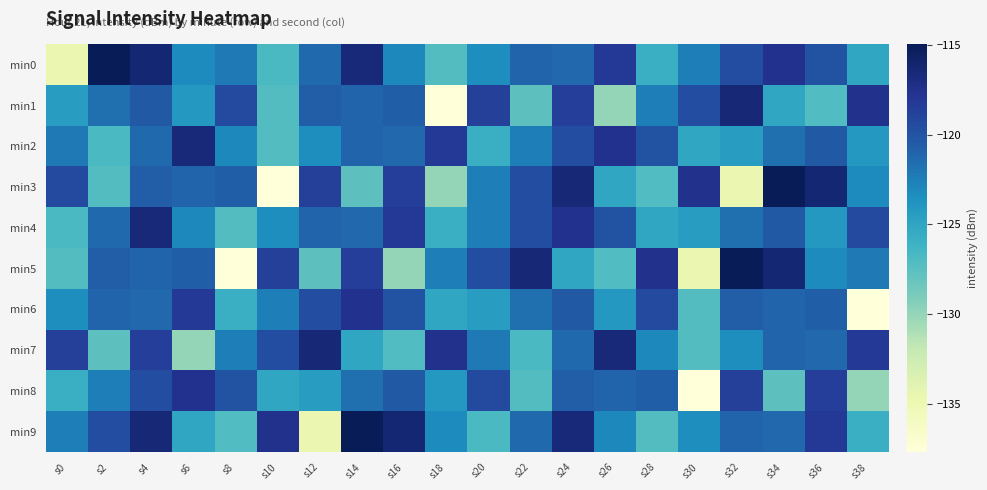

Reading left to right, extract all data points from this chart.

min0: s0=-134.7	s2=-115.0	s4=-116.3	s6=-123.2	s8=-122.2	s10=-126.8	s12=-121.4	s14=-116.6	s16=-123.0	s18=-127.1	s20=-123.4	s22=-121.0	s24=-121.2	s26=-118.1	s28=-125.9	s30=-122.4	s32=-119.5	s34=-117.6	s36=-119.9	s38=-125.2
min1: s0=-124.4	s2=-121.7	s4=-120.4	s6=-124.0	s8=-119.4	s10=-127.2	s12=-120.6	s14=-121.1	s16=-120.7	s18=-137.7	s20=-118.6	s22=-127.6	s24=-118.5	s26=-130.1	s28=-122.5	s30=-119.6	s32=-116.4	s34=-125.2	s36=-127.1	s38=-117.5
min2: s0=-122.2	s2=-126.8	s4=-121.4	s6=-116.6	s8=-123.0	s10=-127.1	s12=-123.4	s14=-121.0	s16=-121.2	s18=-118.1	s20=-125.9	s22=-122.4	s24=-119.5	s26=-117.6	s28=-119.9	s30=-125.2	s32=-124.4	s34=-121.7	s36=-120.4	s38=-124.0
min3: s0=-119.4	s2=-127.2	s4=-120.6	s6=-121.1	s8=-120.7	s10=-137.7	s12=-118.6	s14=-127.6	s16=-118.5	s18=-130.1	s20=-122.5	s22=-119.6	s24=-116.4	s26=-125.2	s28=-127.1	s30=-117.5	s32=-134.7	s34=-115.0	s36=-116.3	s38=-123.2
min4: s0=-126.8	s2=-121.4	s4=-116.6	s6=-123.0	s8=-127.1	s10=-123.4	s12=-121.0	s14=-121.2	s16=-118.1	s18=-125.9	s20=-122.4	s22=-119.5	s24=-117.6	s26=-119.9	s28=-125.2	s30=-124.4	s32=-121.7	s34=-120.4	s36=-124.0	s38=-119.4
min5: s0=-127.2	s2=-120.6	s4=-121.1	s6=-120.7	s8=-137.7	s10=-118.6	s12=-127.6	s14=-118.5	s16=-130.1	s18=-122.5	s20=-119.6	s22=-116.4	s24=-125.2	s26=-127.1	s28=-117.5	s30=-134.7	s32=-115.0	s34=-116.3	s36=-123.2	s38=-122.2
min6: s0=-123.4	s2=-121.0	s4=-121.2	s6=-118.1	s8=-125.9	s10=-122.4	s12=-119.5	s14=-117.6	s16=-119.9	s18=-125.2	s20=-124.4	s22=-121.7	s24=-120.4	s26=-124.0	s28=-119.4	s30=-127.2	s32=-120.6	s34=-121.1	s36=-120.7	s38=-137.7
min7: s0=-118.6	s2=-127.6	s4=-118.5	s6=-130.1	s8=-122.5	s10=-119.6	s12=-116.4	s14=-125.2	s16=-127.1	s18=-117.5	s20=-122.2	s22=-126.8	s24=-121.4	s26=-116.6	s28=-123.0	s30=-127.1	s32=-123.4	s34=-121.0	s36=-121.2	s38=-118.1
min8: s0=-125.9	s2=-122.4	s4=-119.5	s6=-117.6	s8=-119.9	s10=-125.2	s12=-124.4	s14=-121.7	s16=-120.4	s18=-124.0	s20=-119.4	s22=-127.2	s24=-120.6	s26=-121.1	s28=-120.7	s30=-137.7	s32=-118.6	s34=-127.6	s36=-118.5	s38=-130.1
min9: s0=-122.5	s2=-119.6	s4=-116.4	s6=-125.2	s8=-127.1	s10=-117.5	s12=-134.7	s14=-115.0	s16=-116.3	s18=-123.2	s20=-126.8	s22=-121.4	s24=-116.6	s26=-123.0	s28=-127.1	s30=-123.4	s32=-121.0	s34=-121.2	s36=-118.1	s38=-125.9